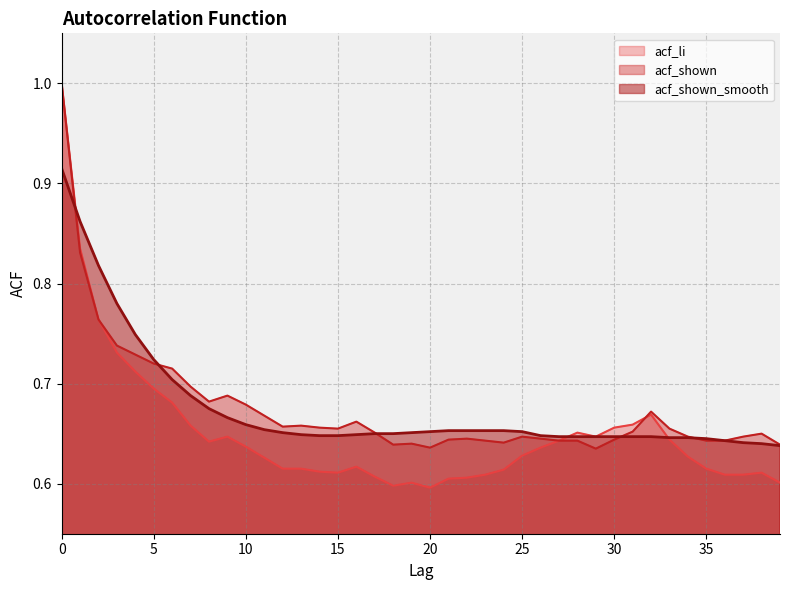

Where do acf_shown_smooth and acf_shown first cross each other?

0 and 1